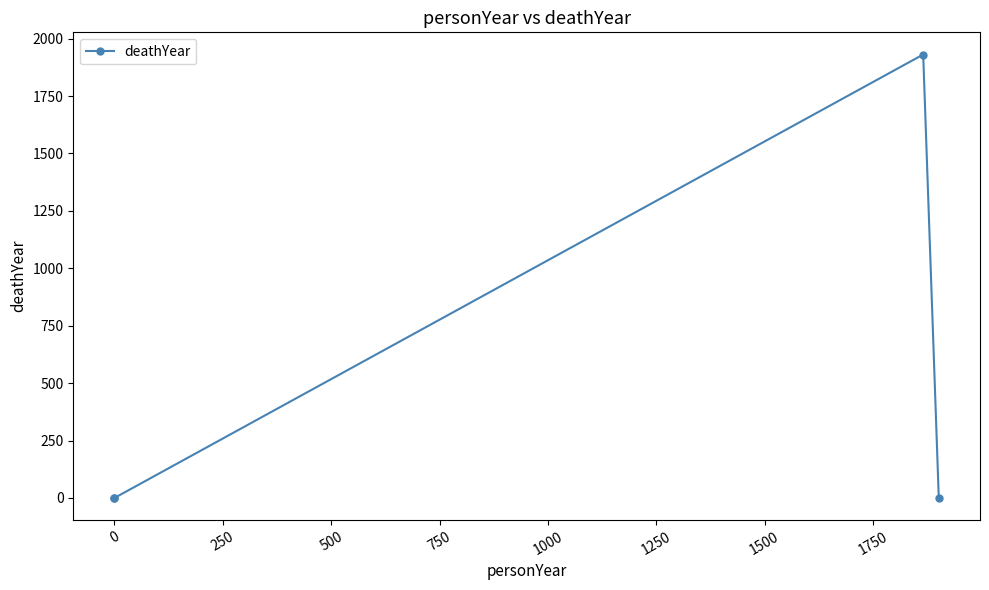

Is this an area chart (filled region under the line)?

No